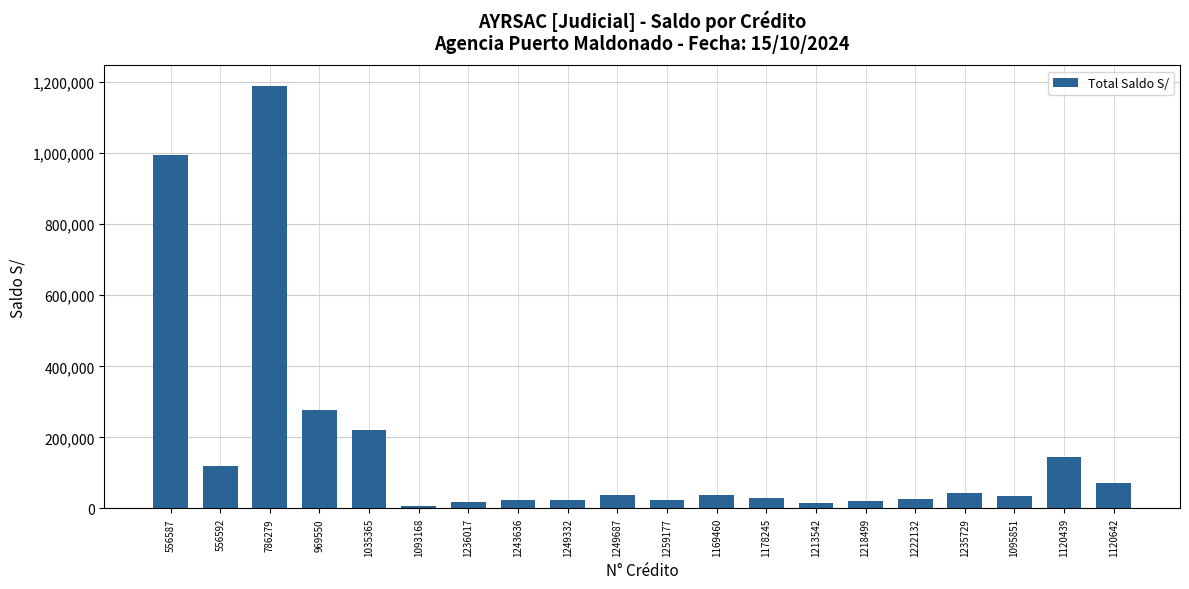

Which category has the highest value across all series?

786279